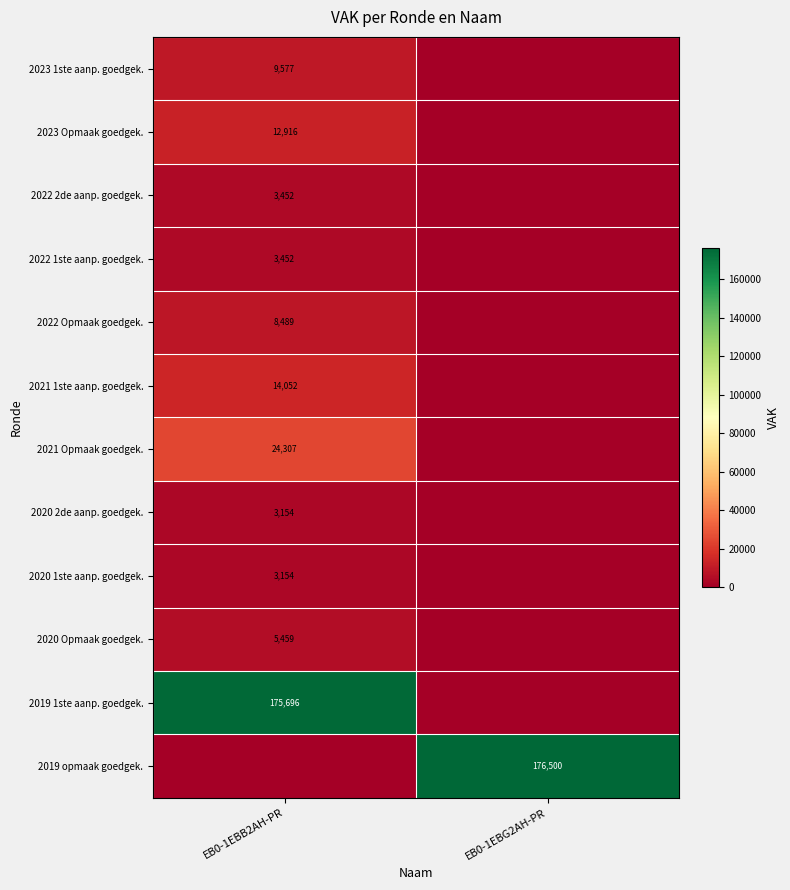

At which category is the sum across all series the highest?

EB0-1EBB2AH-PR